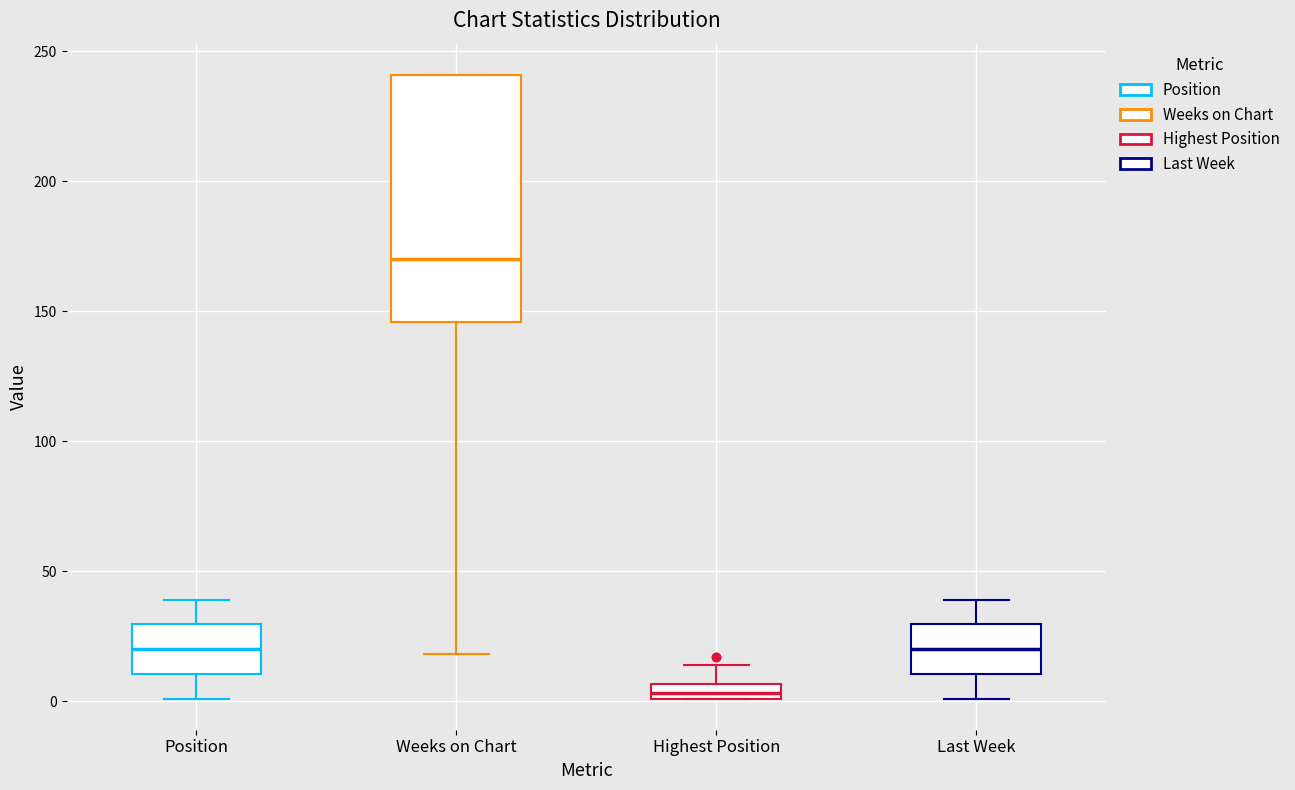

Where does the lower whisker of the box for Weeks on Chart end on the y-axis? The values are not printed on the chart, so give them approximately, as read against the axis.

20